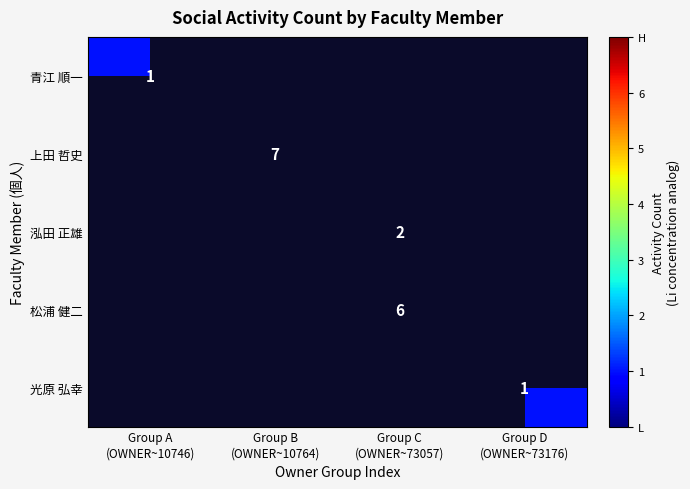

How many positive values does the 上田 哲史 series have?

1